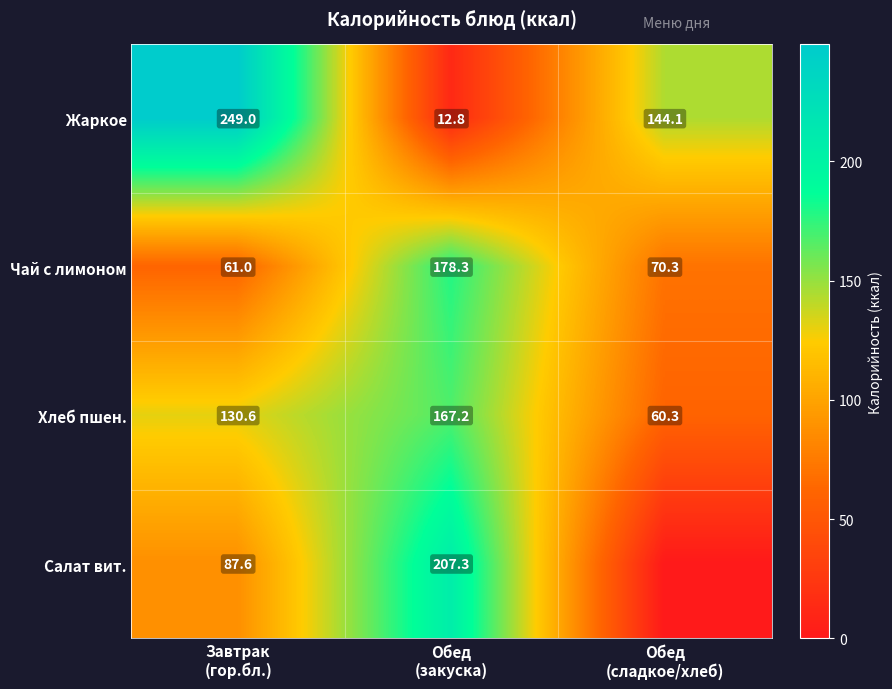

How many values in the Жаркое series exceed 144?

2